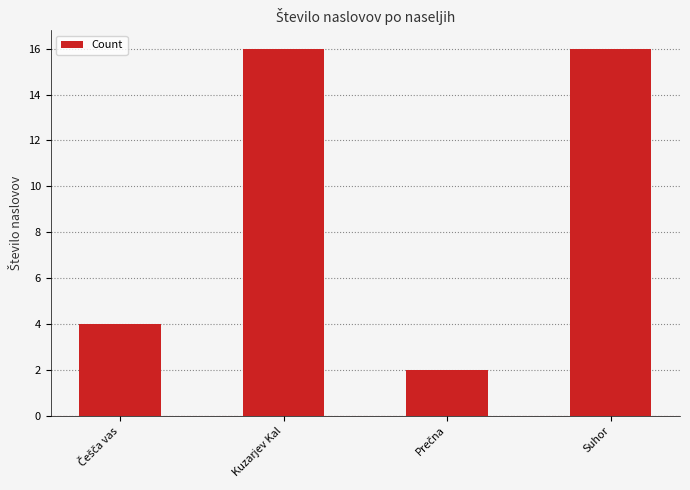

Is it true that the value at Suhor is 16?

True